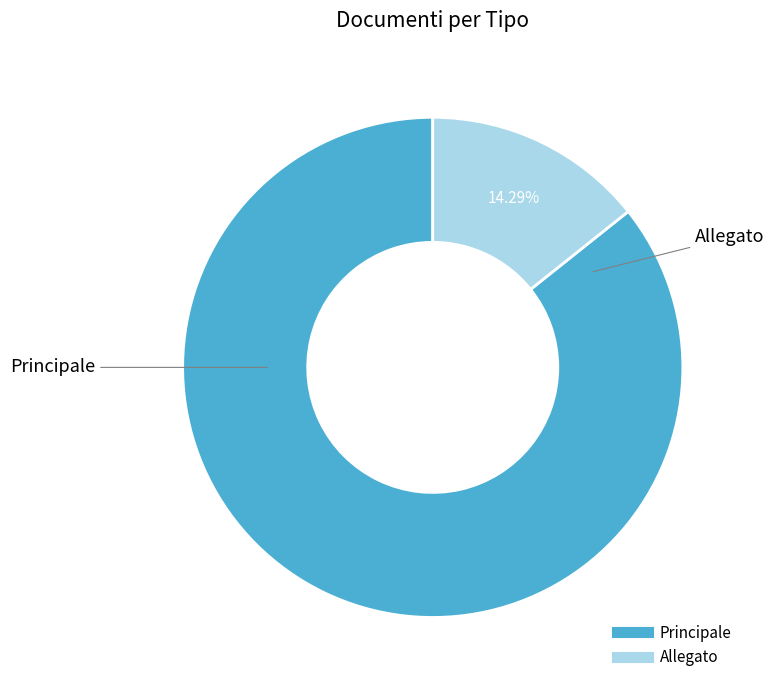

Is the sum of Allegato and Principale greater than half?

Yes